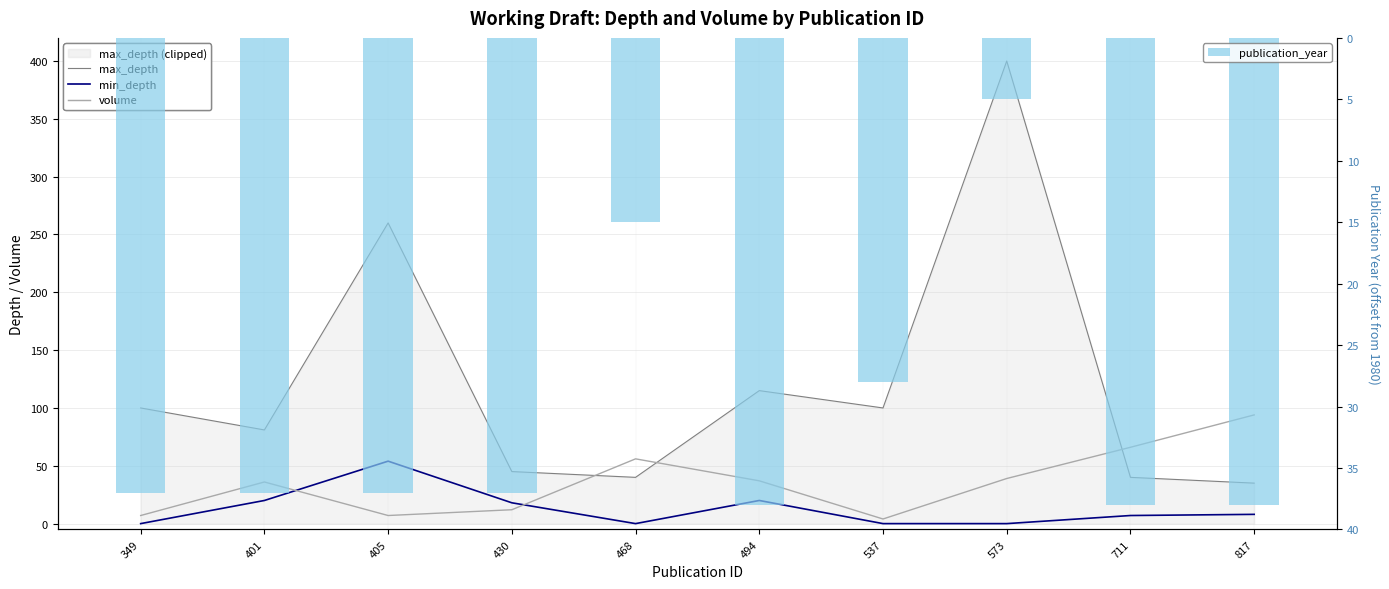

Between 401 and 430, which is larger?

401